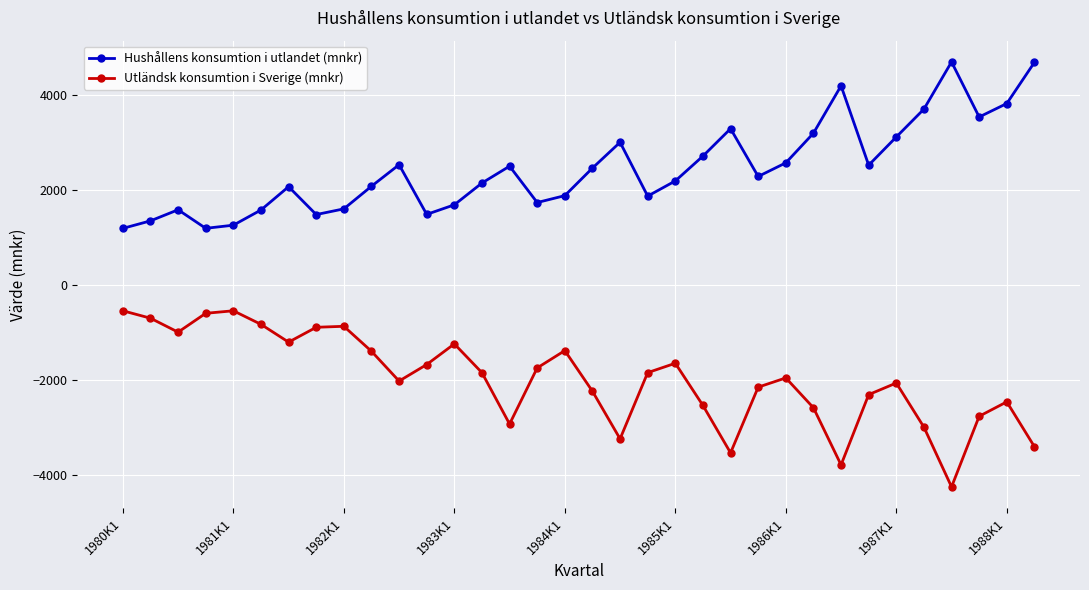

True or false: Utländsk konsumtion i Sverige (mnkr) and Hushållens konsumtion i utlandet (mnkr) cross at least once.

False